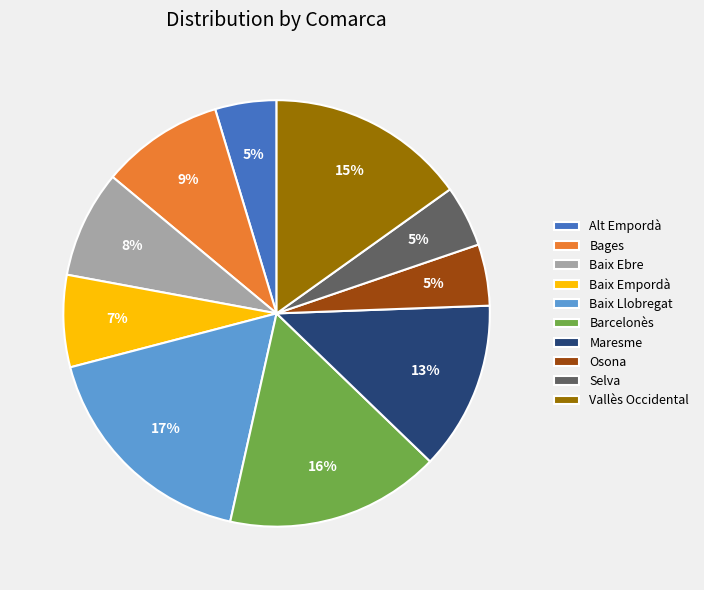

To the nearest percent, what percentage of the pie is Maresme?

13%